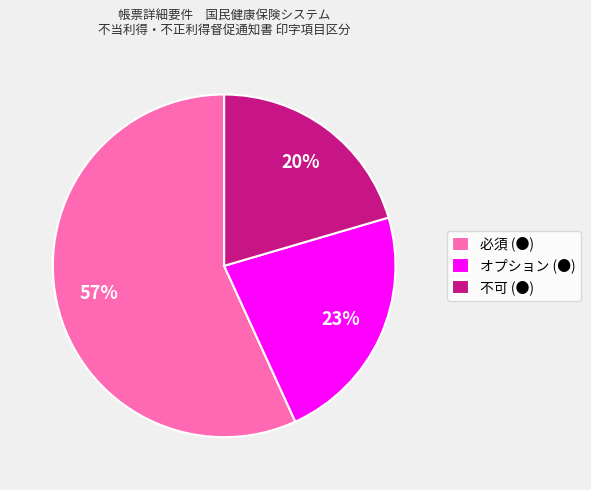

Combined, do オプション (●) and 不可 (●) account for over 50%?

No